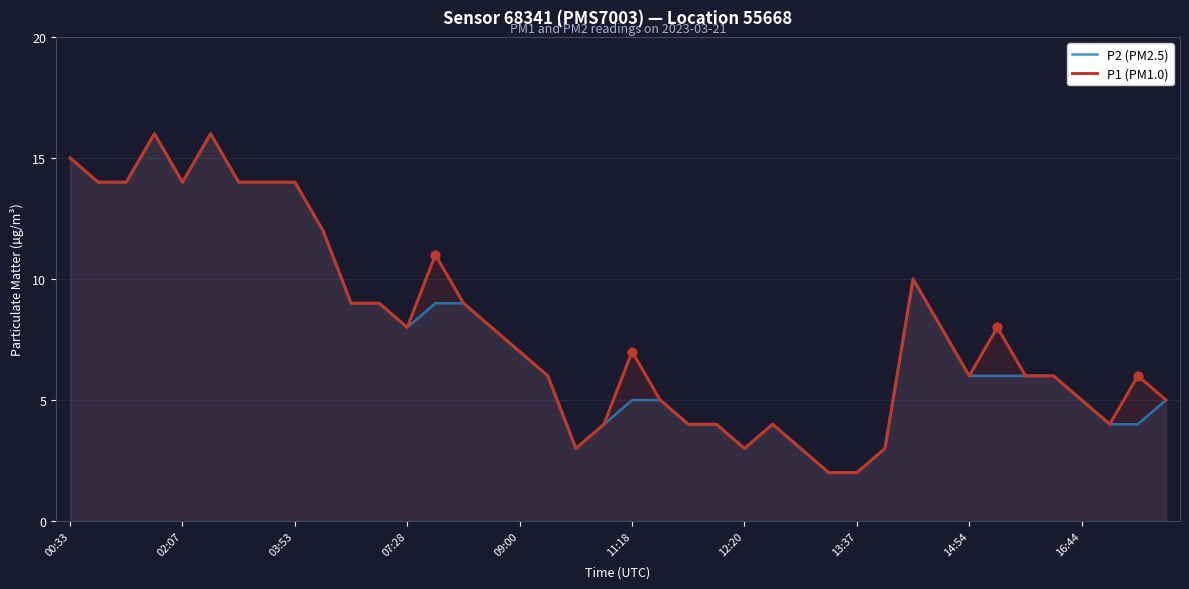

What are all the series names shown in the legend?

P2 (PM2.5), P1 (PM1.0)